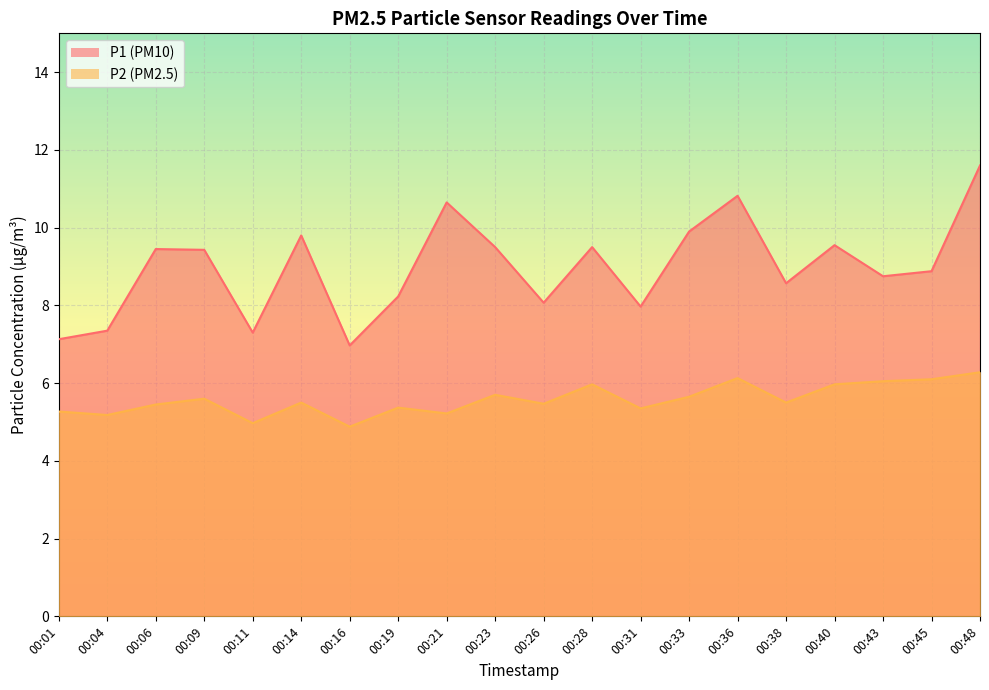

True or false: P2 has a value of 1.7 at 00:06.

False